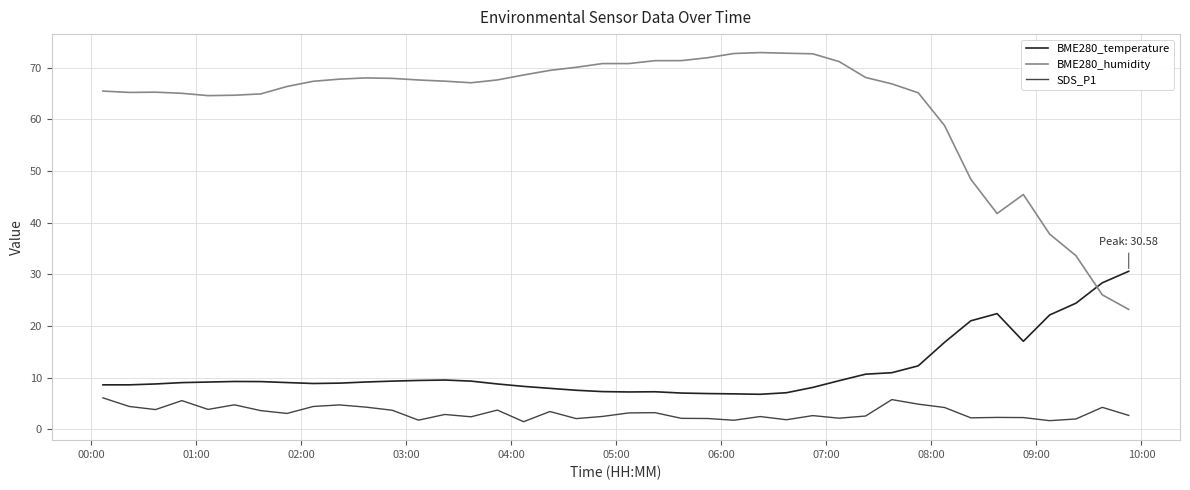

How many lines are shown in the chart?

3